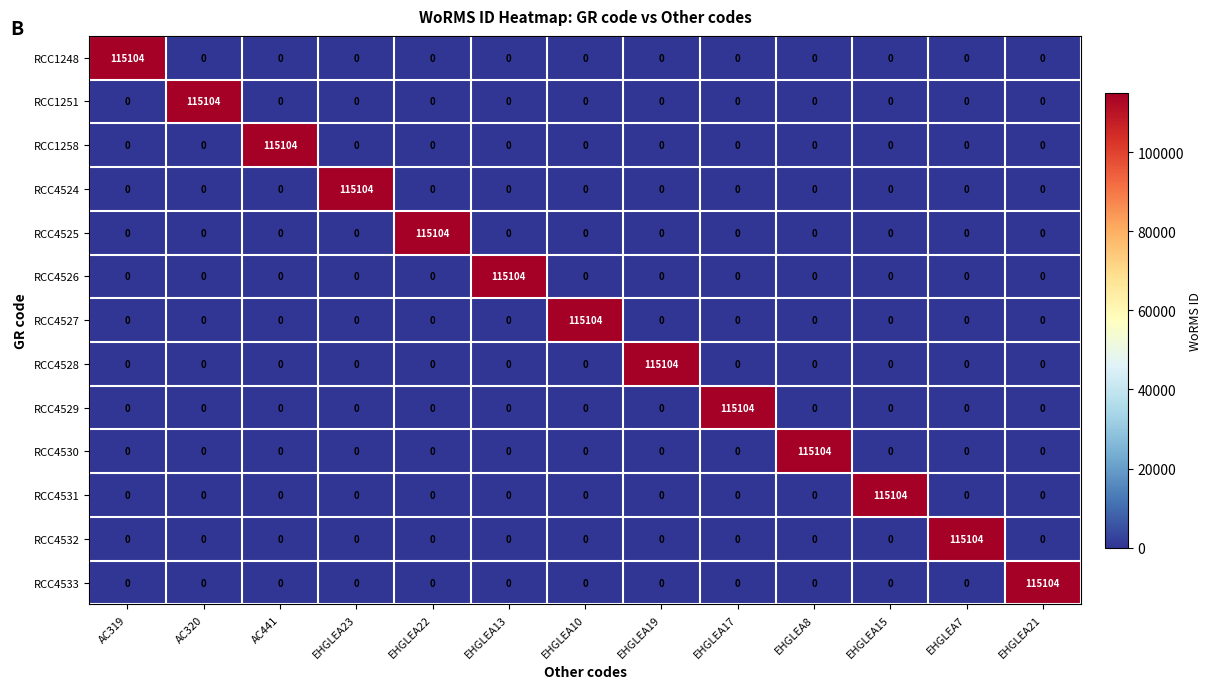

What is the difference between the RCC4532 values at EHGLEA7 and AC320?

115104